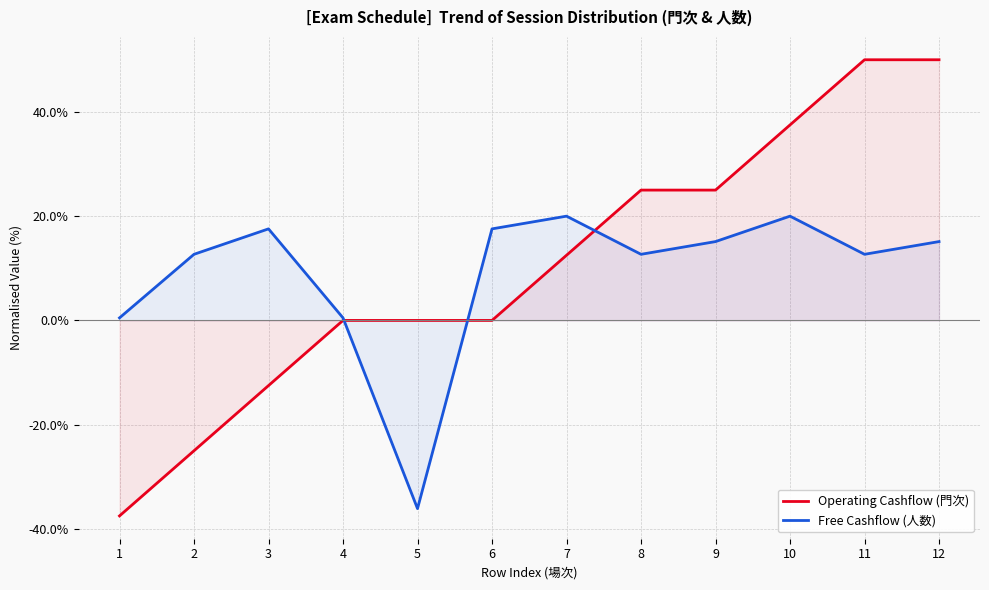

What is the value of the Operating Cashflow (門次) point at the 9th from the left?

25.0